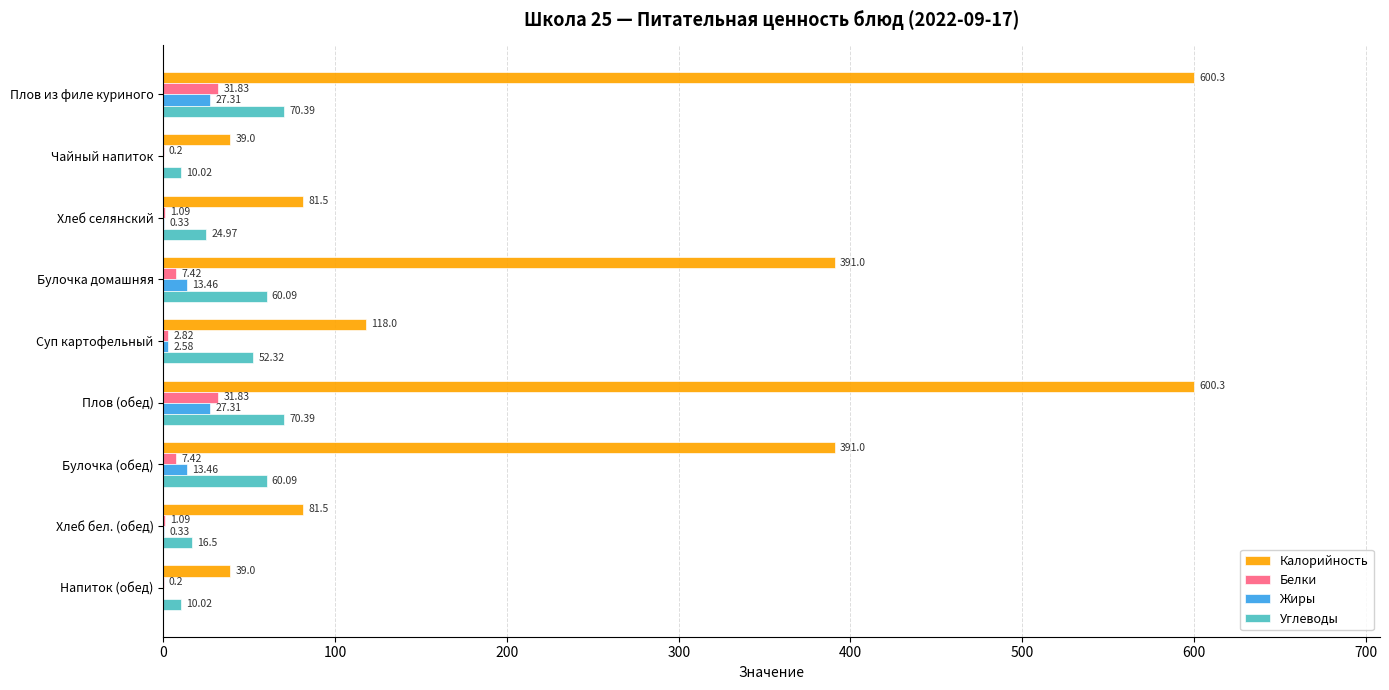

Which series changed the most between Плов из филе куриного and Хлеб бел. (обед)?

Калорийность